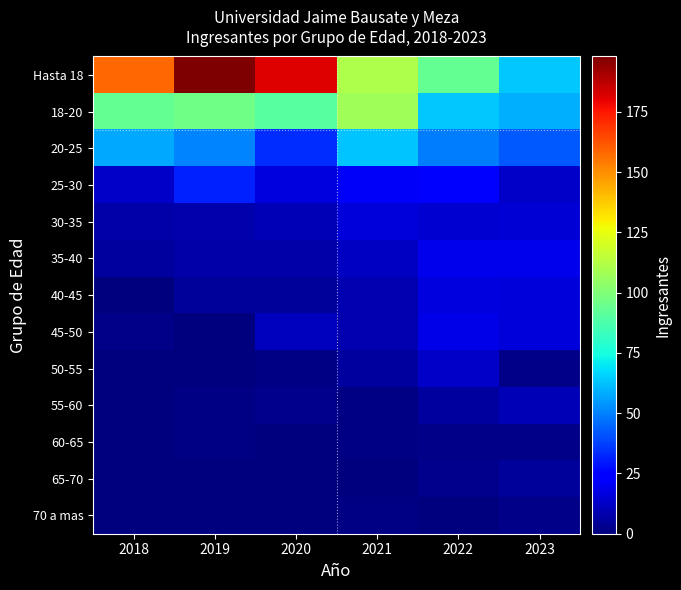

Reading left to right, transcribe all the data shown in this chart.

Hasta 18: 2018=158	2019=198	2020=181	2021=111	2022=93	2023=64
18-20: 2018=93	2019=96	2020=90	2021=108	2022=64	2023=59
20-25: 2018=58	2019=51	2020=34	2021=63	2022=49	2023=42
25-30: 2018=13	2019=31	2020=17	2021=21	2022=22	2023=13
30-35: 2018=7	2019=8	2020=10	2021=16	2022=14	2023=15
35-40: 2018=6	2019=7	2020=7	2021=12	2022=19	2023=19
40-45: 2018=0	2019=5	2020=5	2021=9	2022=17	2023=16
45-50: 2018=2	2019=0	2020=11	2021=9	2022=18	2023=16
50-55: 2018=0	2019=0	2020=1	2021=6	2022=13	2023=2
55-60: 2018=0	2019=1	2020=3	2021=1	2022=6	2023=10
60-65: 2018=0	2019=1	2020=0	2021=1	2022=2	2023=2
65-70: 2018=0	2019=0	2020=0	2021=0	2022=3	2023=5
70 a mas: 2018=0	2019=0	2020=0	2021=1	2022=0	2023=2